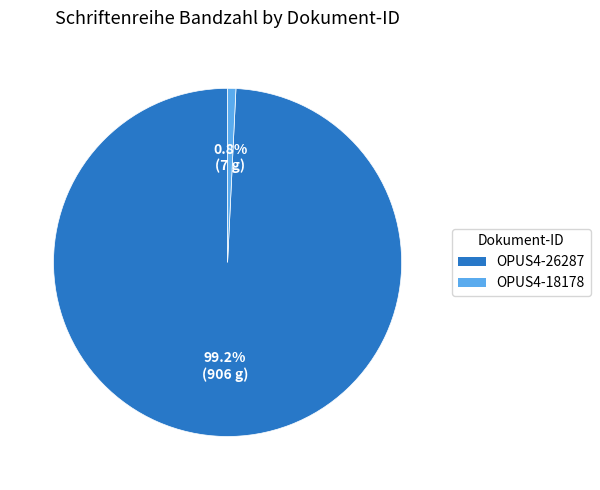

Approximately how many times larger is the value at OPUS4-26287 compared to OPUS4-18178?

129.4